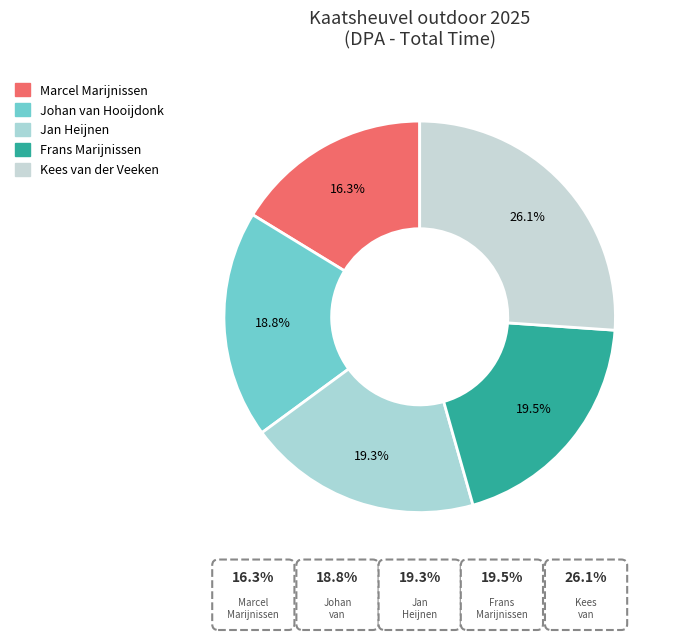

What percentage do Frans Marijnissen and Kees van der Veeken together represent?

45.6%